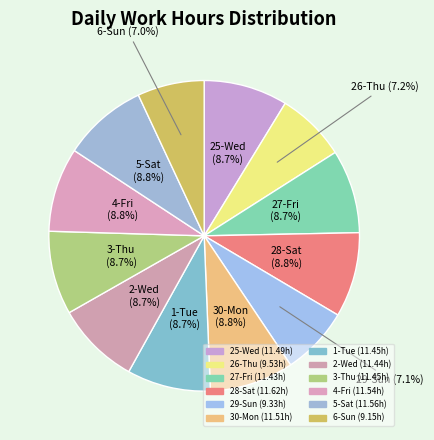

The 3-Thu slice represents 16% of the pie. True or false?

False